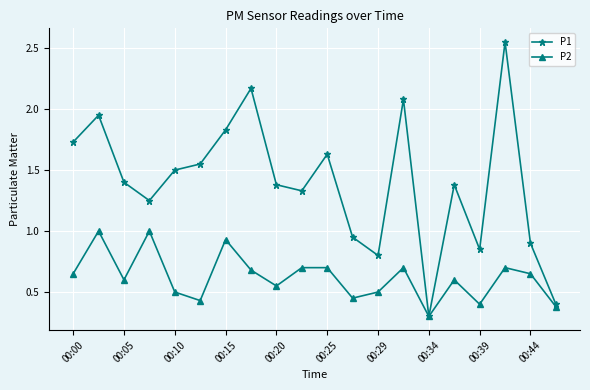

Rank the series by their average value, from highest to lowest.

P1, P2